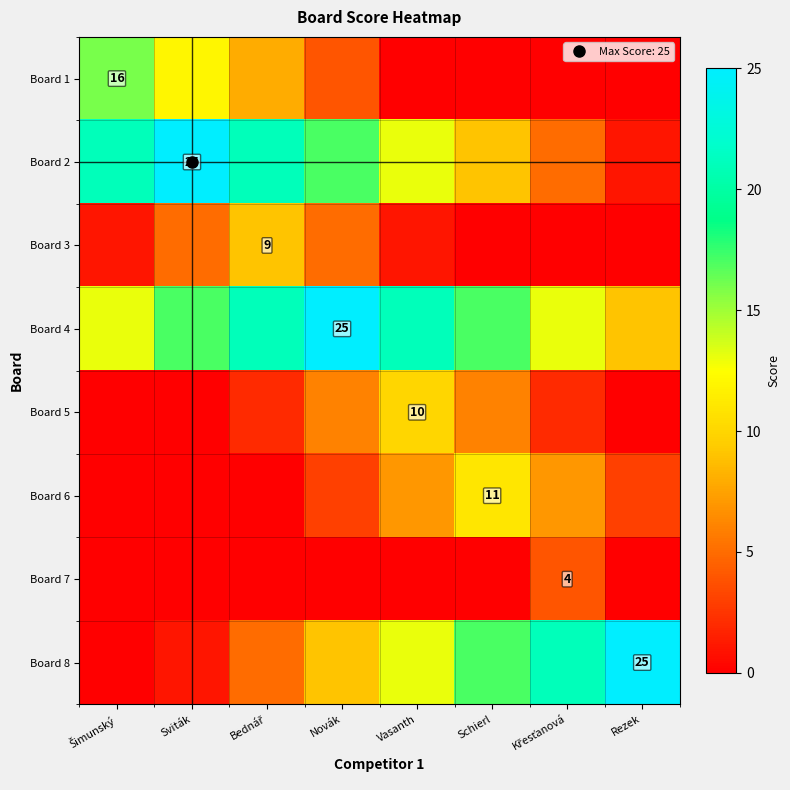

Rank the series by their maximum value, from highest to lowest.

Board 2, Board 4, Board 8, Board 1, Board 6, Board 5, Board 3, Board 7